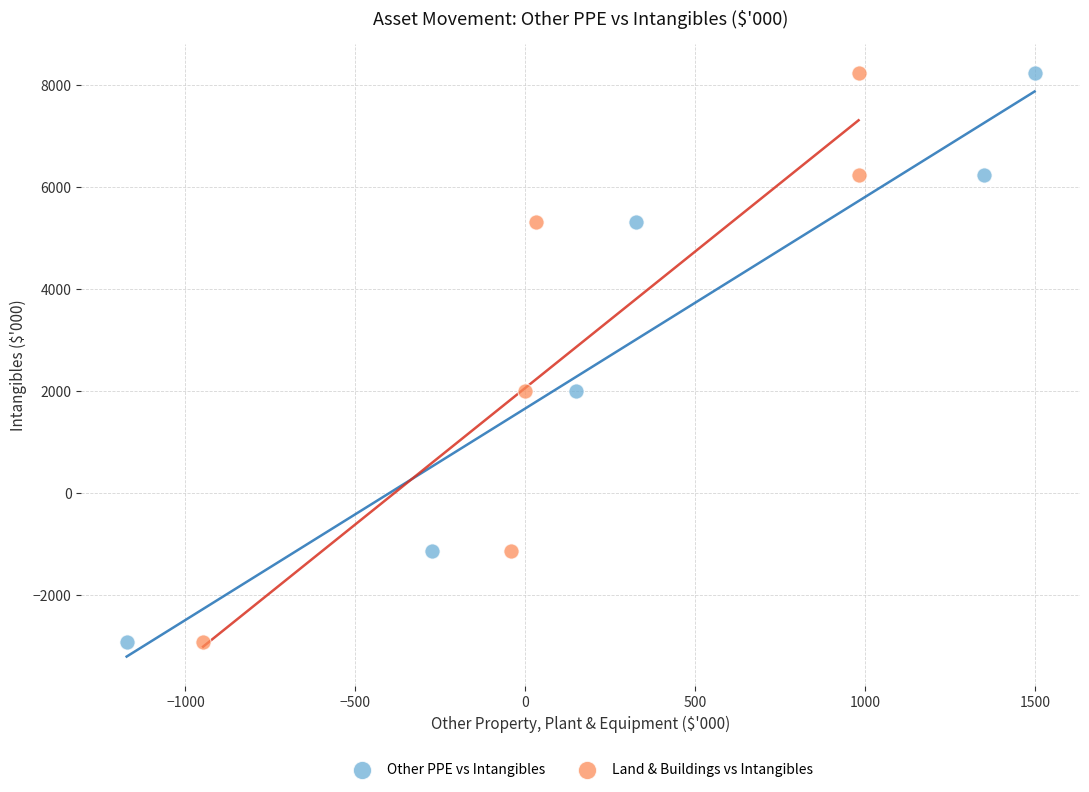

What are all the series names shown in the legend?

Other PPE vs Intangibles, Land & Buildings vs Intangibles